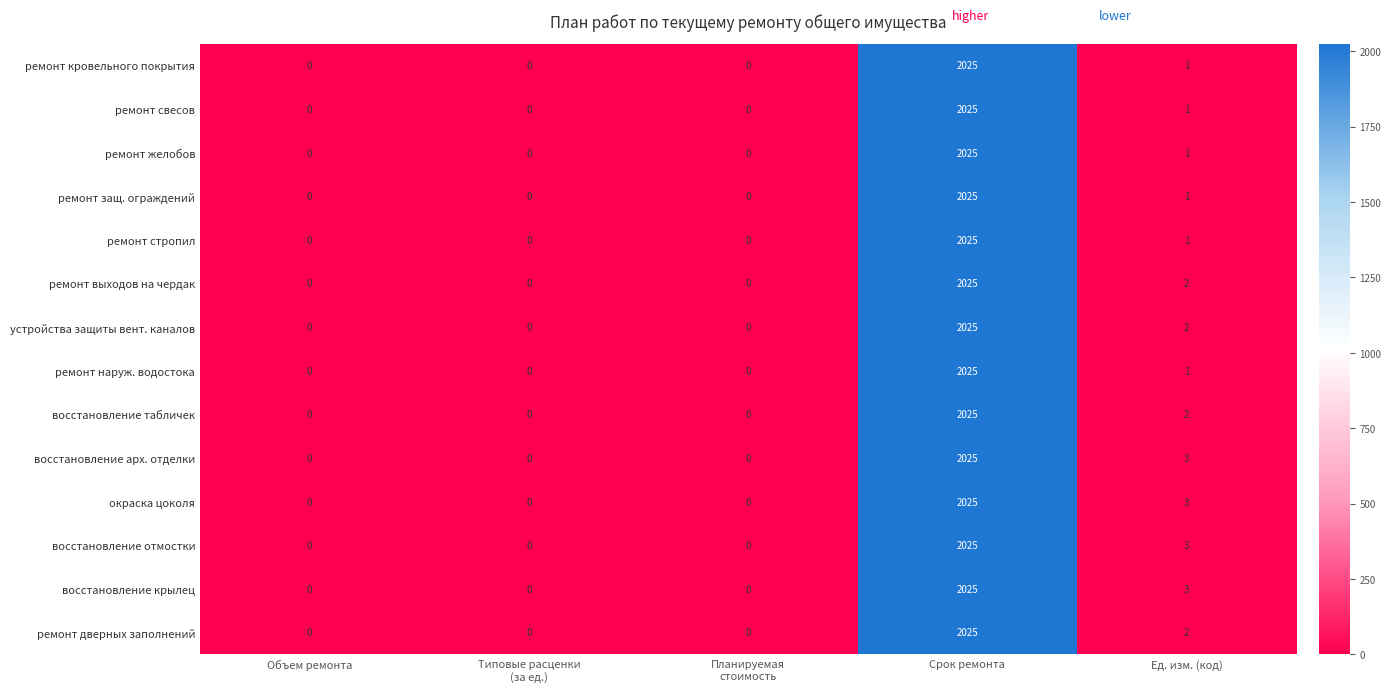

The восстановление отмостки series shows 0 at Объем ремонта. True or false?

True